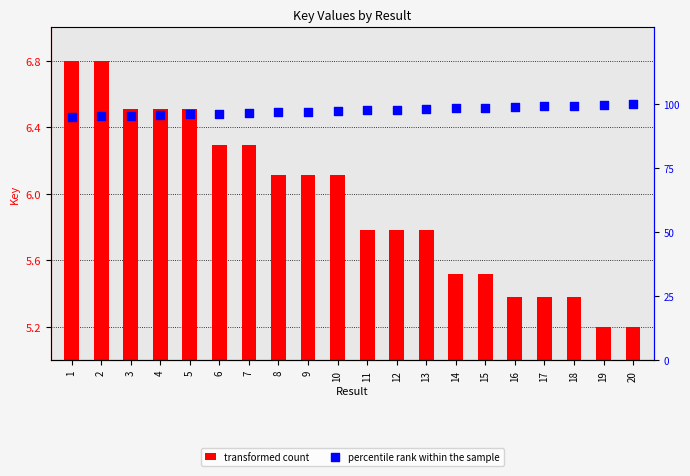

What are all the series names shown in the legend?

transformed count, percentile rank within the sample